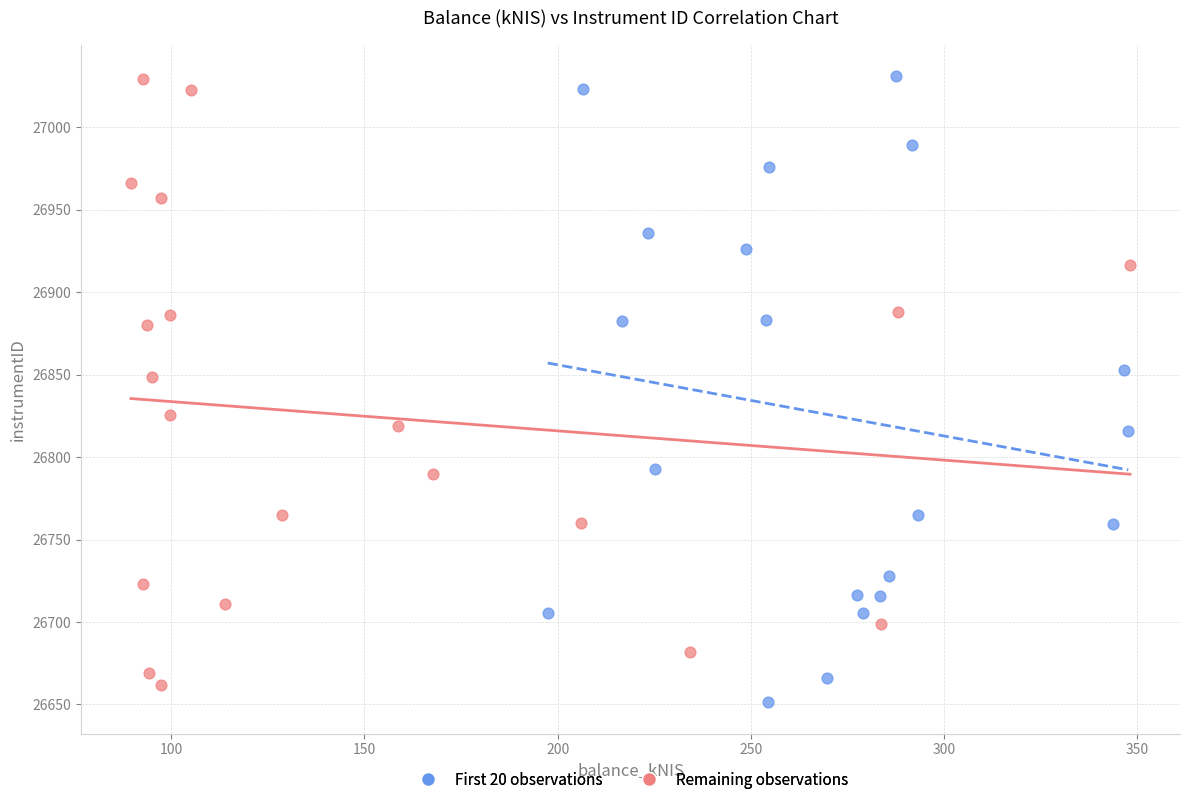

What are all the series names shown in the legend?

First 20 observations, Remaining observations